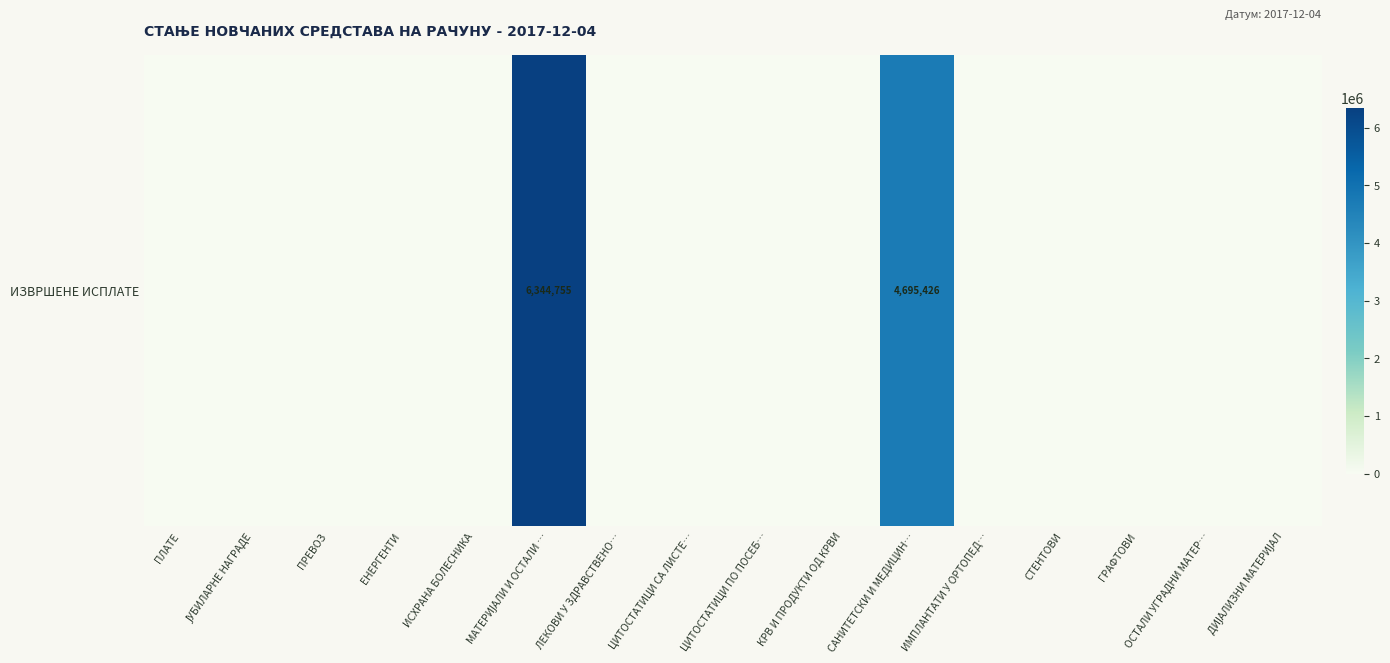

Reading left to right, transcribe all the data shown in this chart.

0.0	0.0	0.0	0.0	0.0	6344754.6	0.0	0.0	0.0	0.0	4695425.5	0.0	0.0	0.0	0.0	0.0